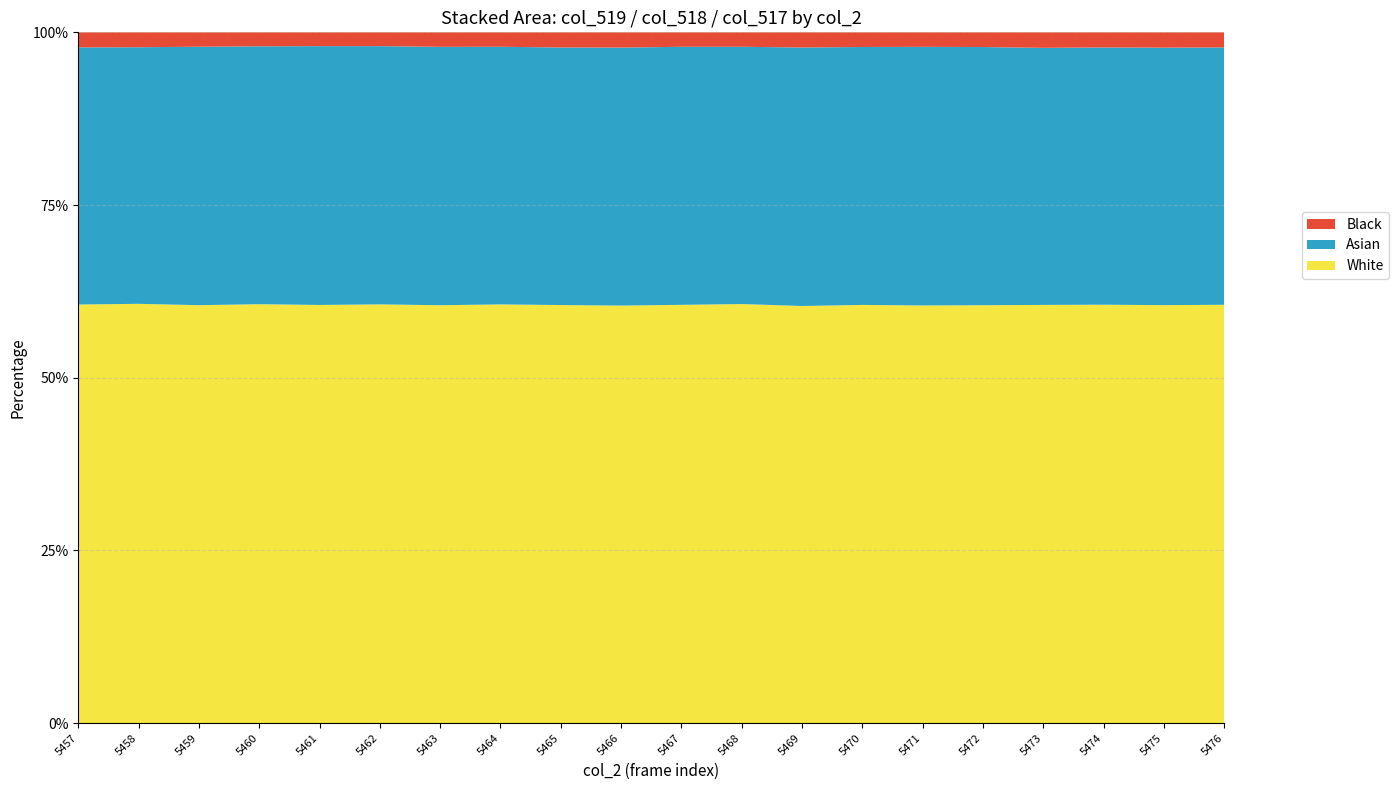

Reading left to right, transcribe all the data shown in this chart.

col_519: 39711	39776	39648	39741	39669	39725	39701	39659	39758	39725	39701	39694	39636	39680	39652	39656	39665	39680	39663	39698
col_518: 24398	24346	24519	24468	24557	24503	24547	24406	24499	24552	24494	24370	24567	24478	24552	24503	24385	24401	24437	24426
col_517: 1426	1413	1368	1326	1309	1309	1382	1370	1439	1449	1374	1370	1439	1391	1380	1395	1471	1434	1454	1430